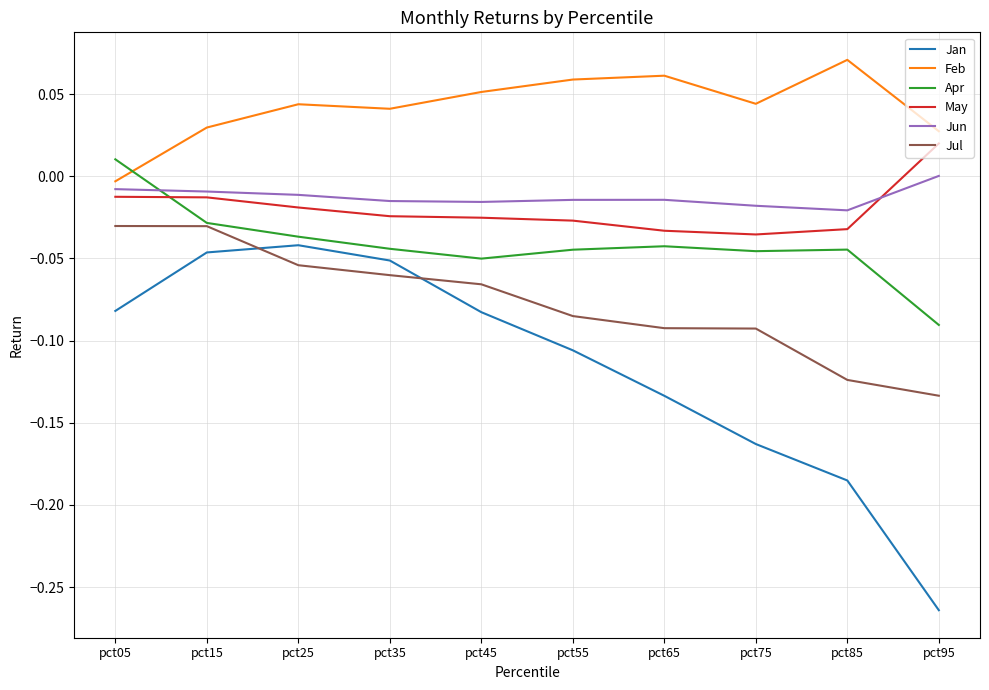

How many intersections are there between Jul and Jan?

2